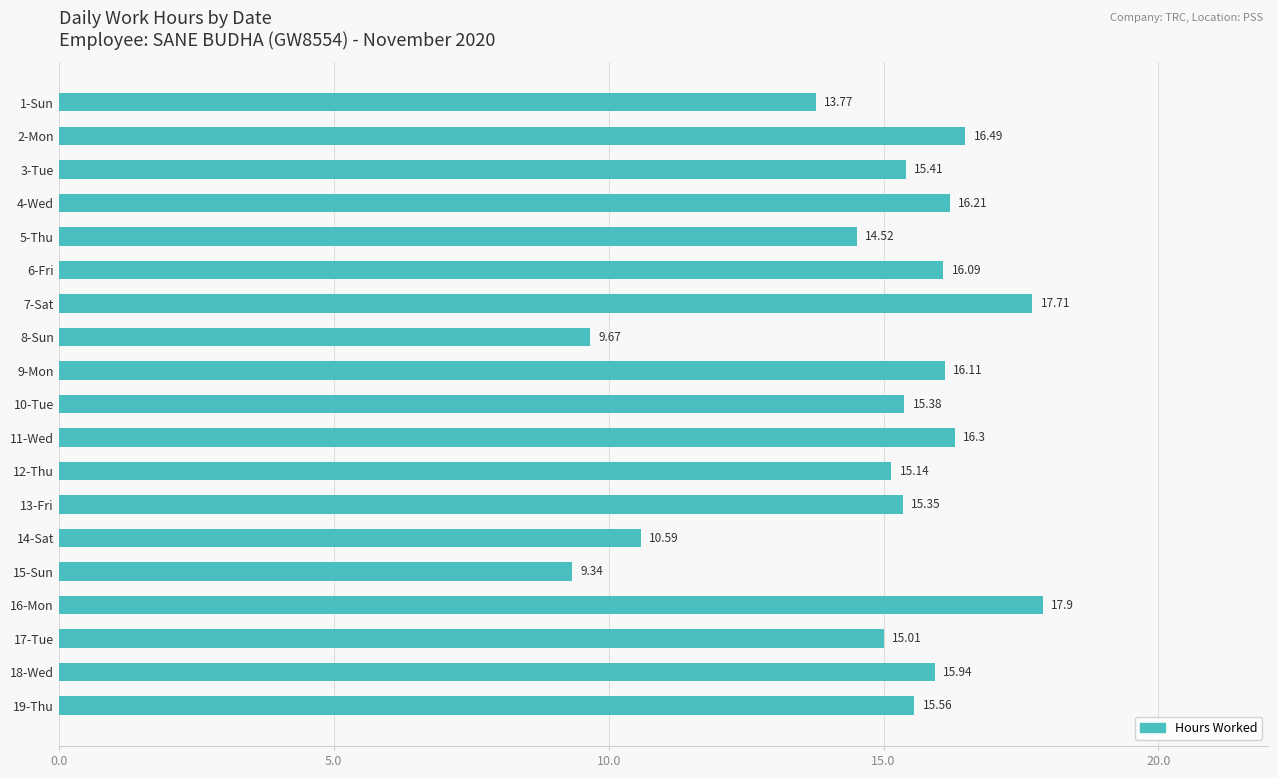

What is the change in value from 6-Fri to 16-Mon?

+1.8